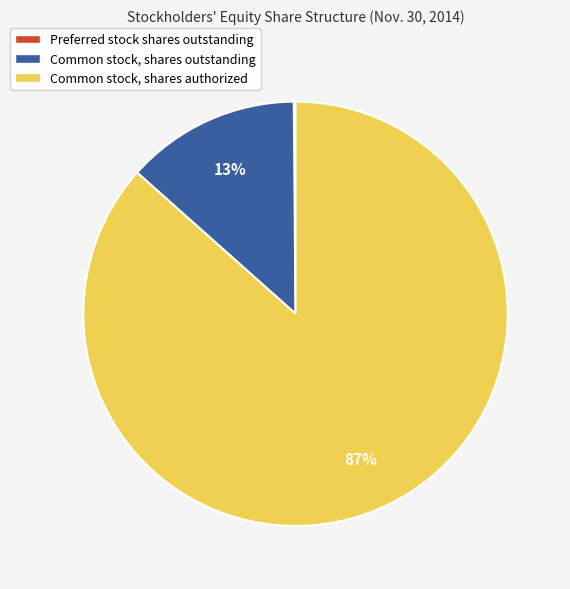

To the nearest percent, what is the average slice percentage?

33%